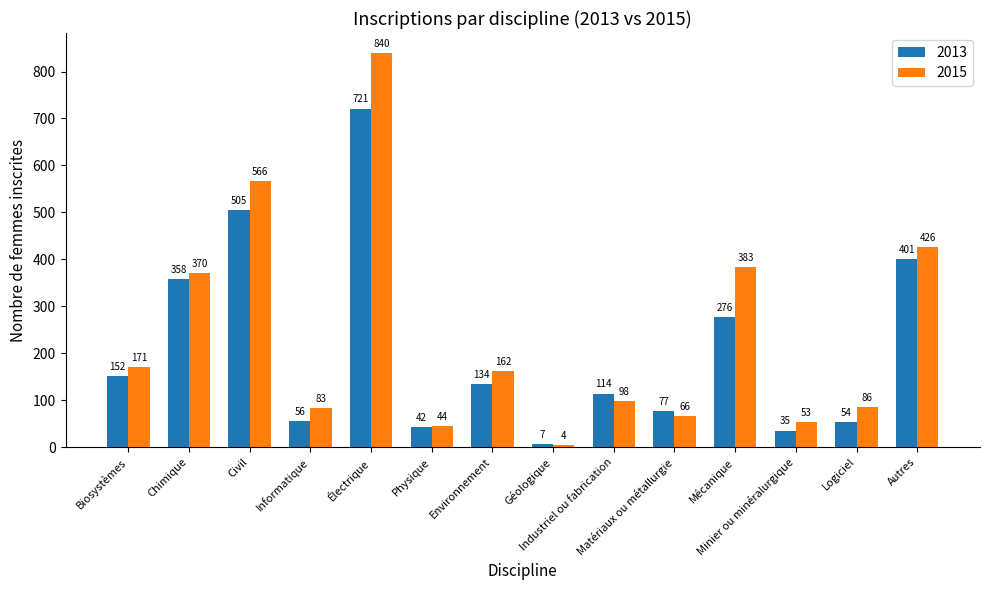

Are the bars grouped side by side (vs. stacked)?

Yes